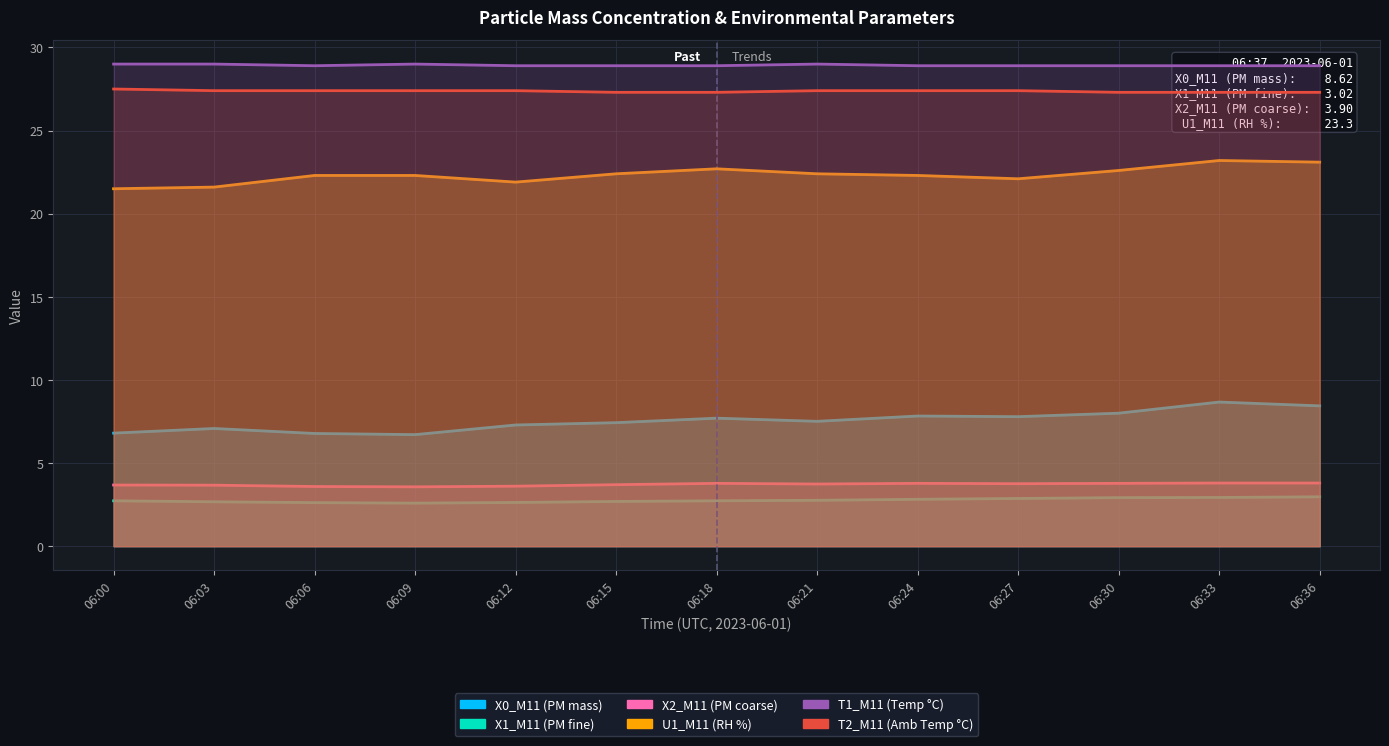

Rank the categories by X2_M11 (PM coarse) value from highest to lowest.

06:33, 06:36, 06:18, 06:24, 06:30, 06:27, 06:21, 06:15, 06:00, 06:03, 06:12, 06:06, 06:09